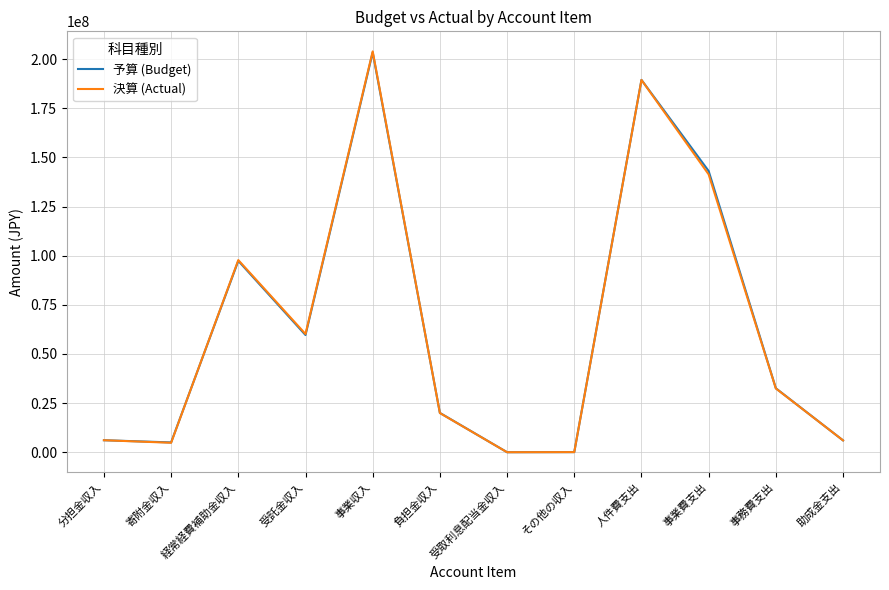

Which series has the largest range (max minus min)?

決算 (Actual)